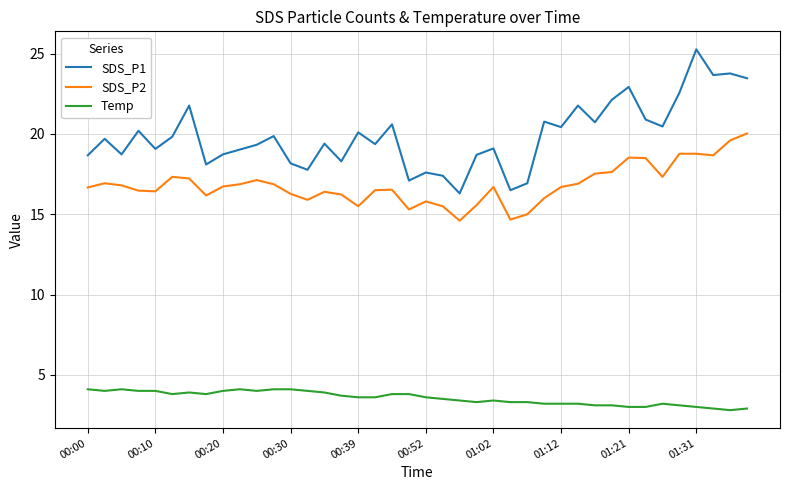

True or false: SDS_P2 has more than 2 points higher than both neighbors.

True